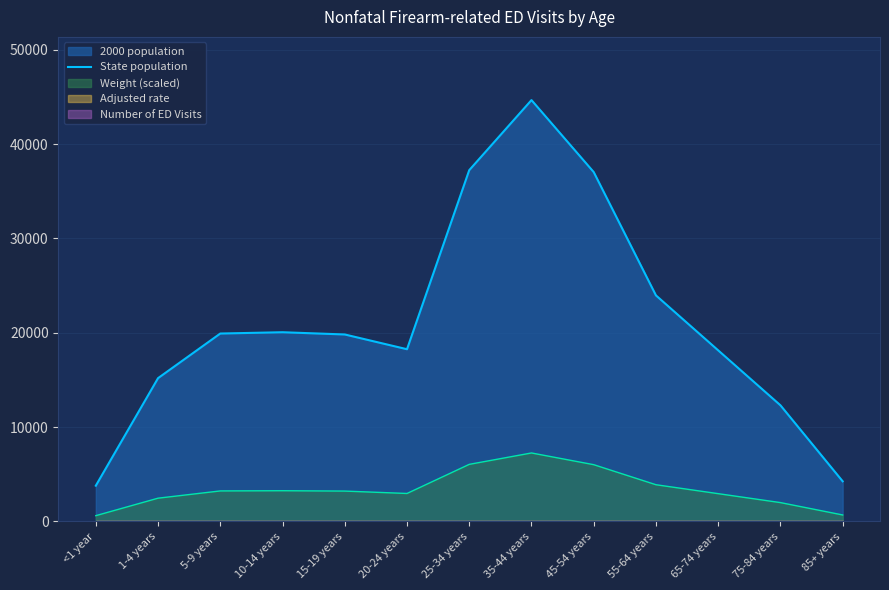

Between 35-44 years and 1-4 years, which is larger?

35-44 years